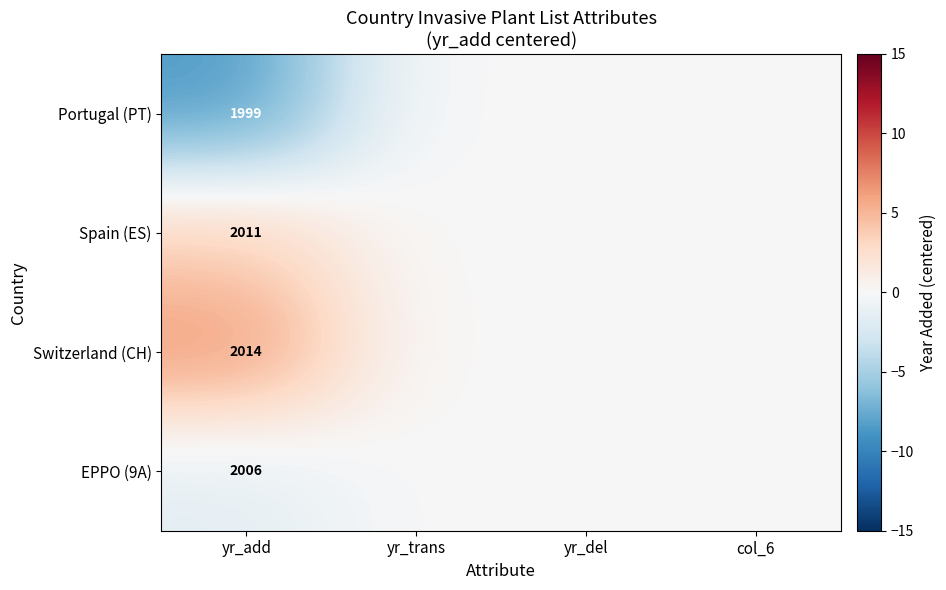

The value of Switzerland (CH) at yr_add is 2014. True or false?

True